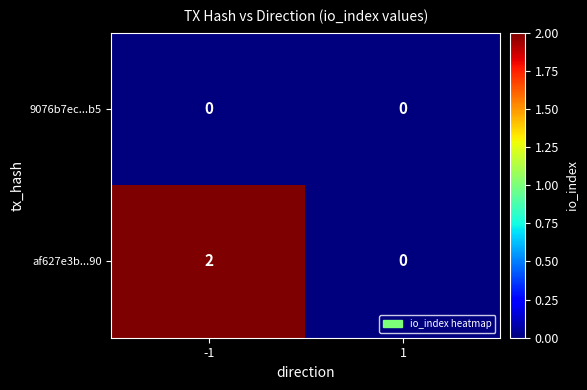

Reading left to right, list all the values displayed in this chart.

9076b7ec...b5: -1=0	1=0
af627e3b...90: -1=2	1=0